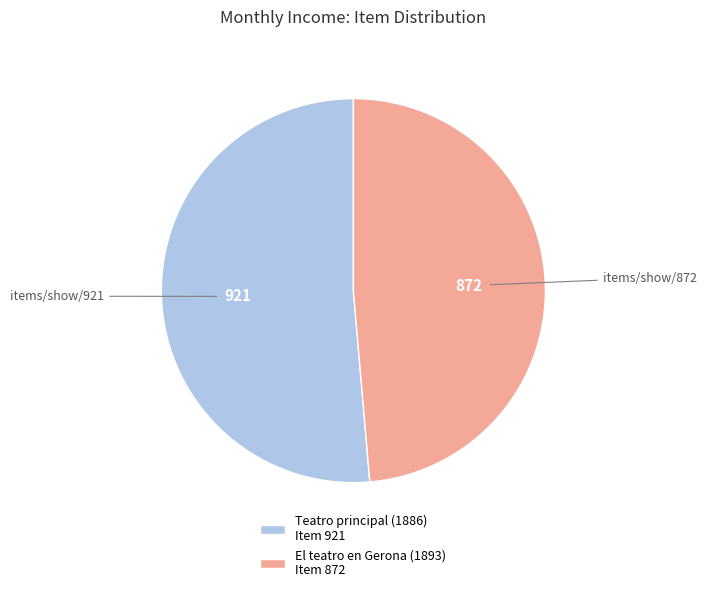

Is it true that Teatro principal (1886) Item 921 is 64% of the pie?

False